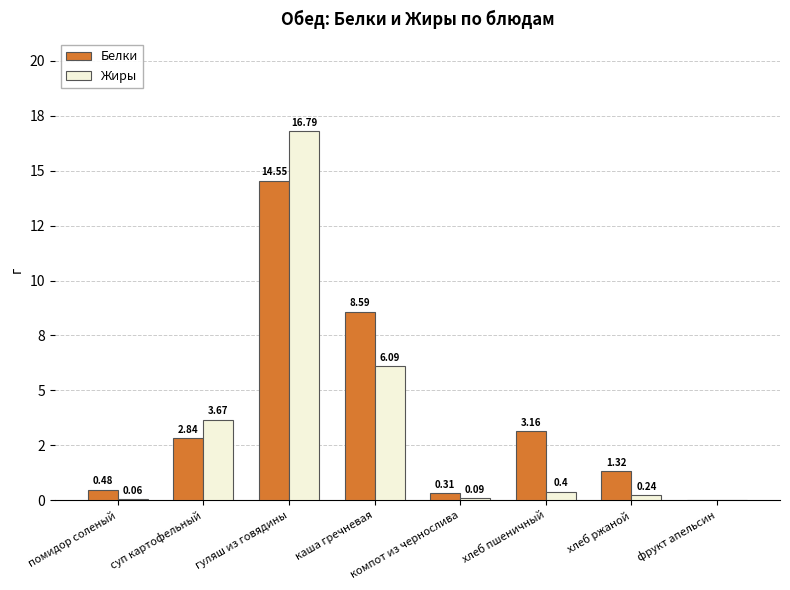

Rank the categories by Жиры value from highest to lowest.

гуляш из говядины, каша гречневая, суп картофельный, хлеб пшеничный, хлеб ржаной, компот из чернослива, помидор соленый, фрукт апельсин